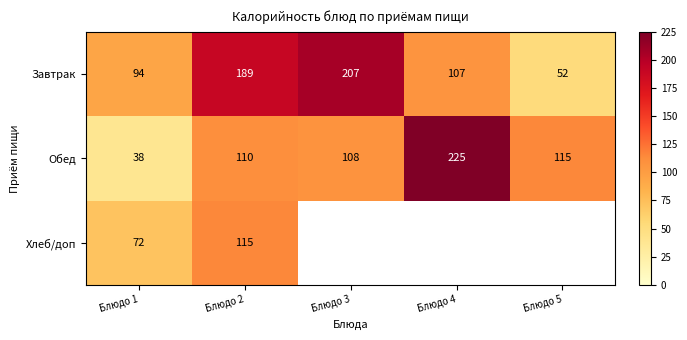

At how many categories does at least one series exceed 99?

4